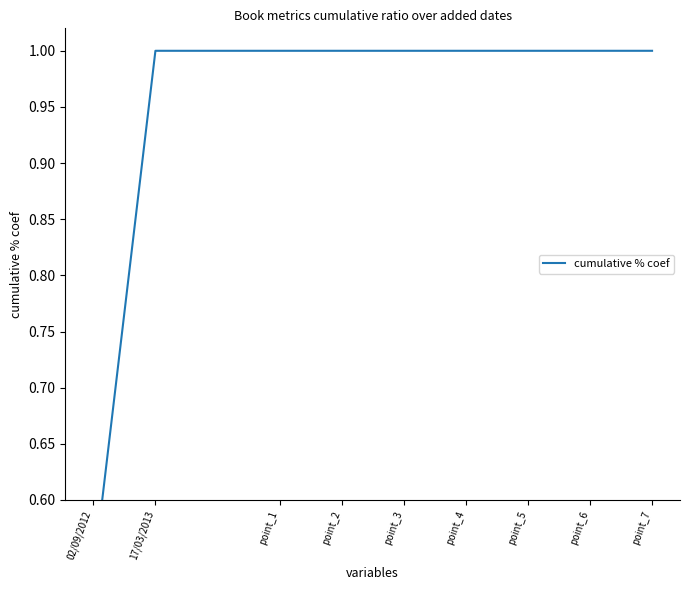

What position from the right is 17/03/2013?

8